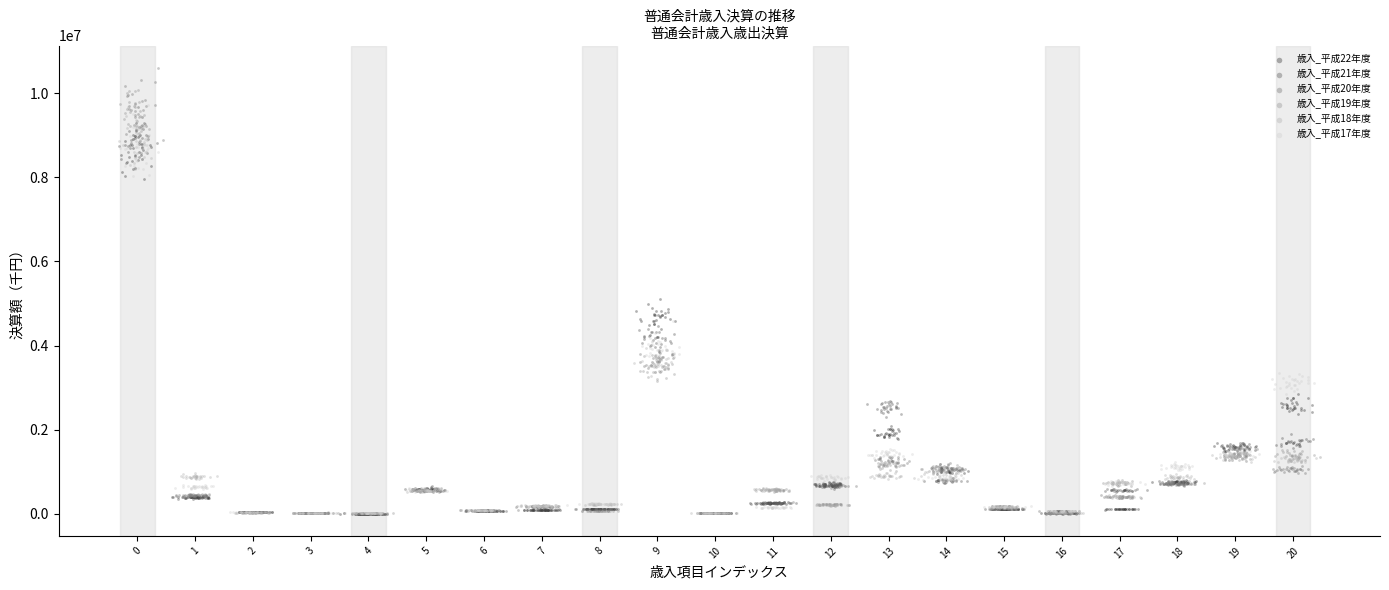

Which series reaches the maximum Y coordinate?

歳入_平成20年度